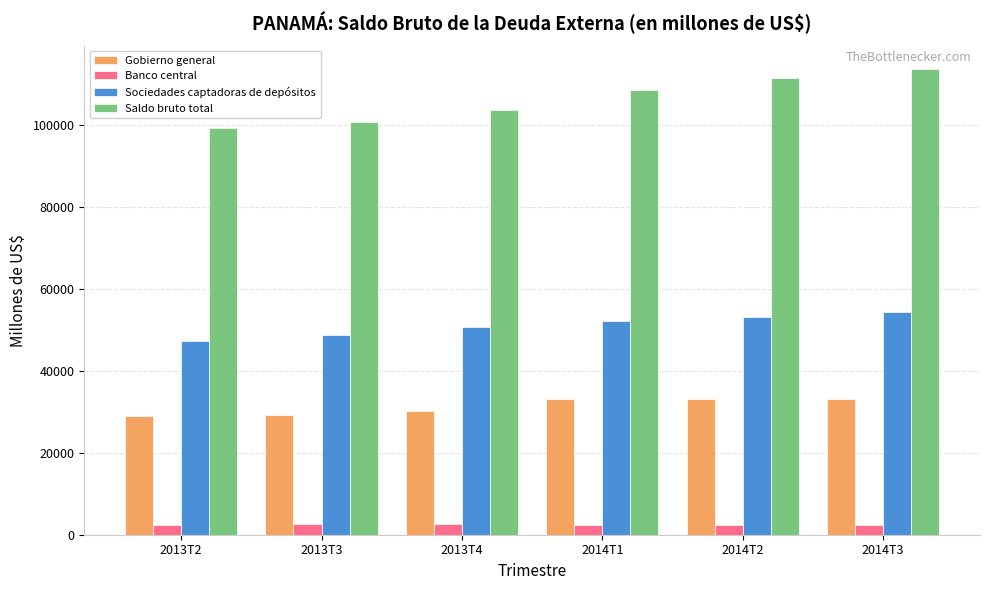

True or false: Sociedades captadoras de depósitos has a value of 30578.3 at 2013T3.

False